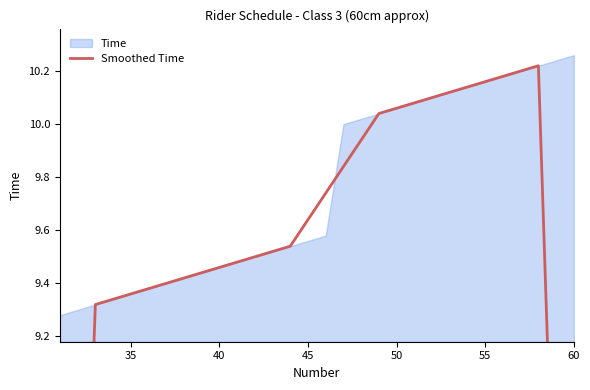

True or false: the data shows 13.3 at 40.

False